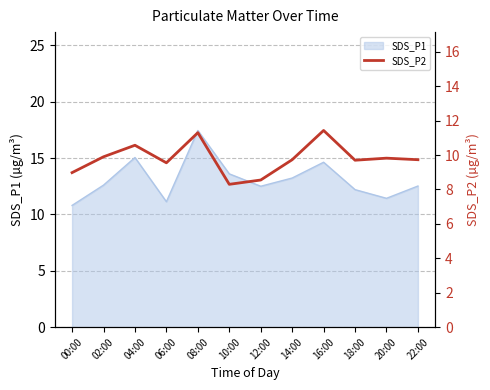

At which label does SDS_P1 reach its peak?

08:00